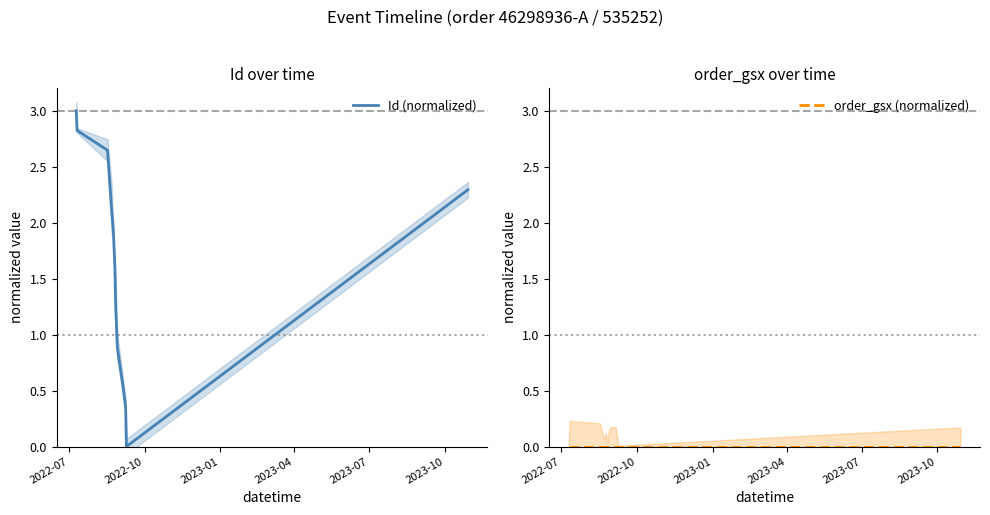

True or false: Id (normalized) and order_gsx (normalized) cross at least once.

False